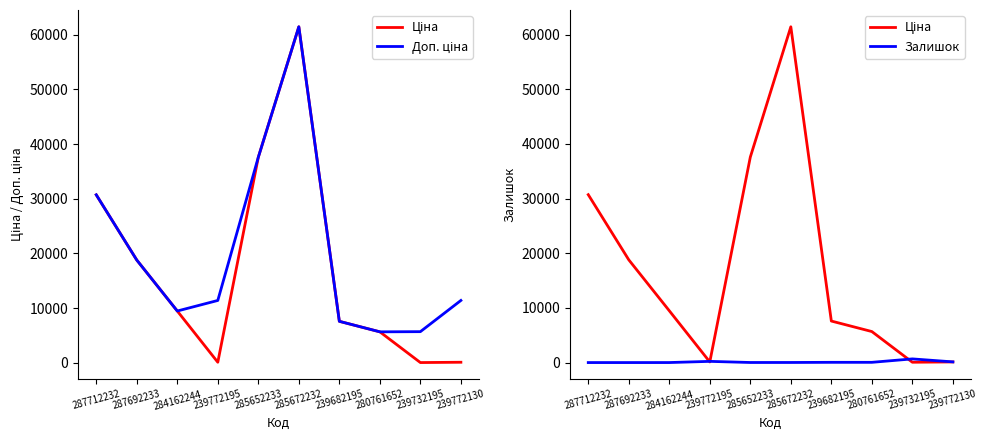

What is the value of the Доп. ціна point at the 7th from the left?

7596.5